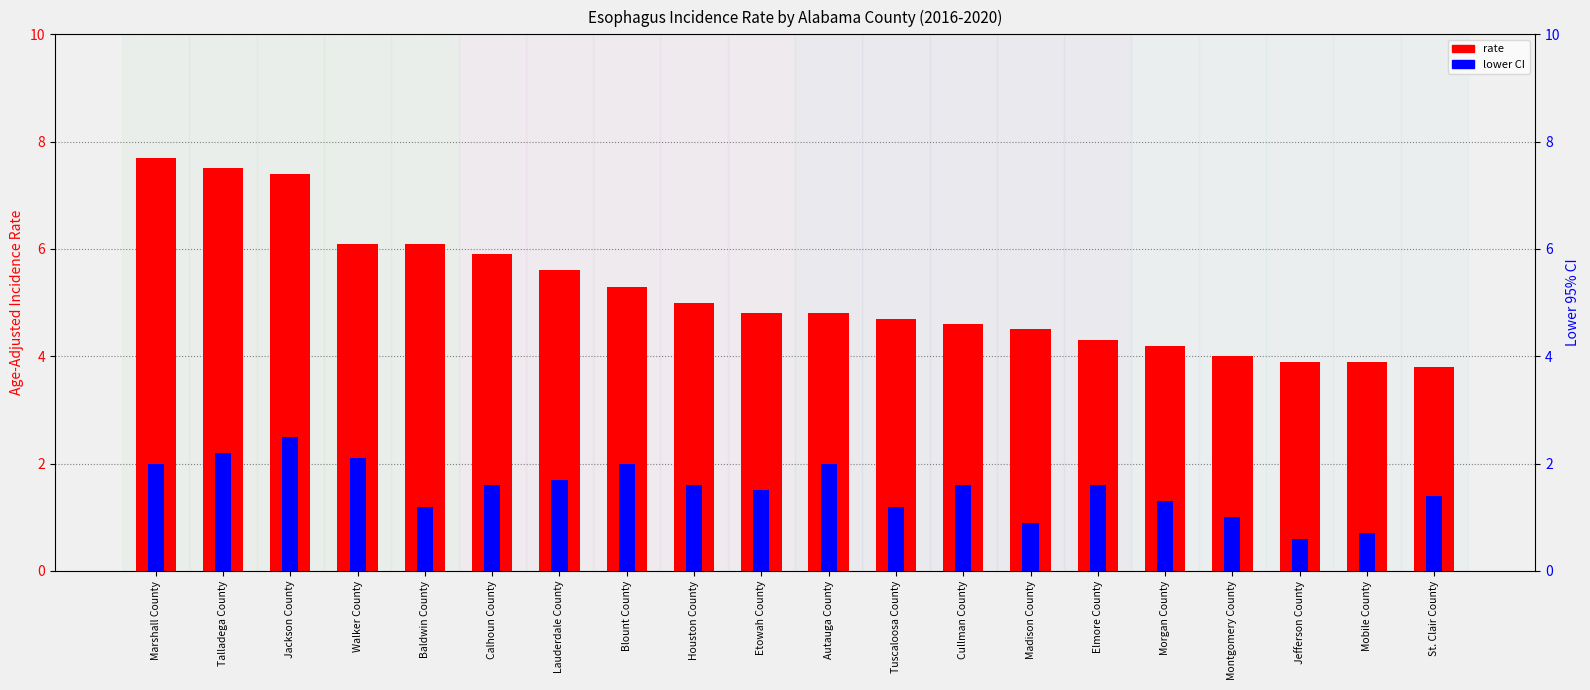

What position from the left is Jefferson County?

18